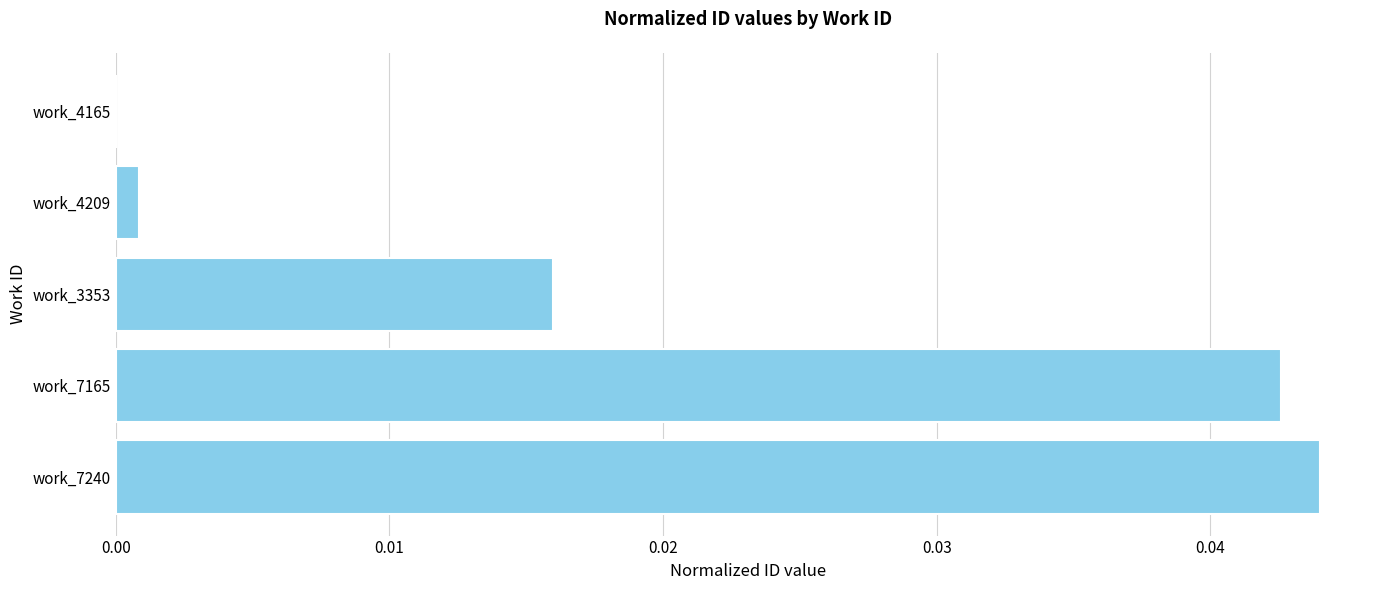

Between work_3353 and work_4165, which is larger?

work_3353